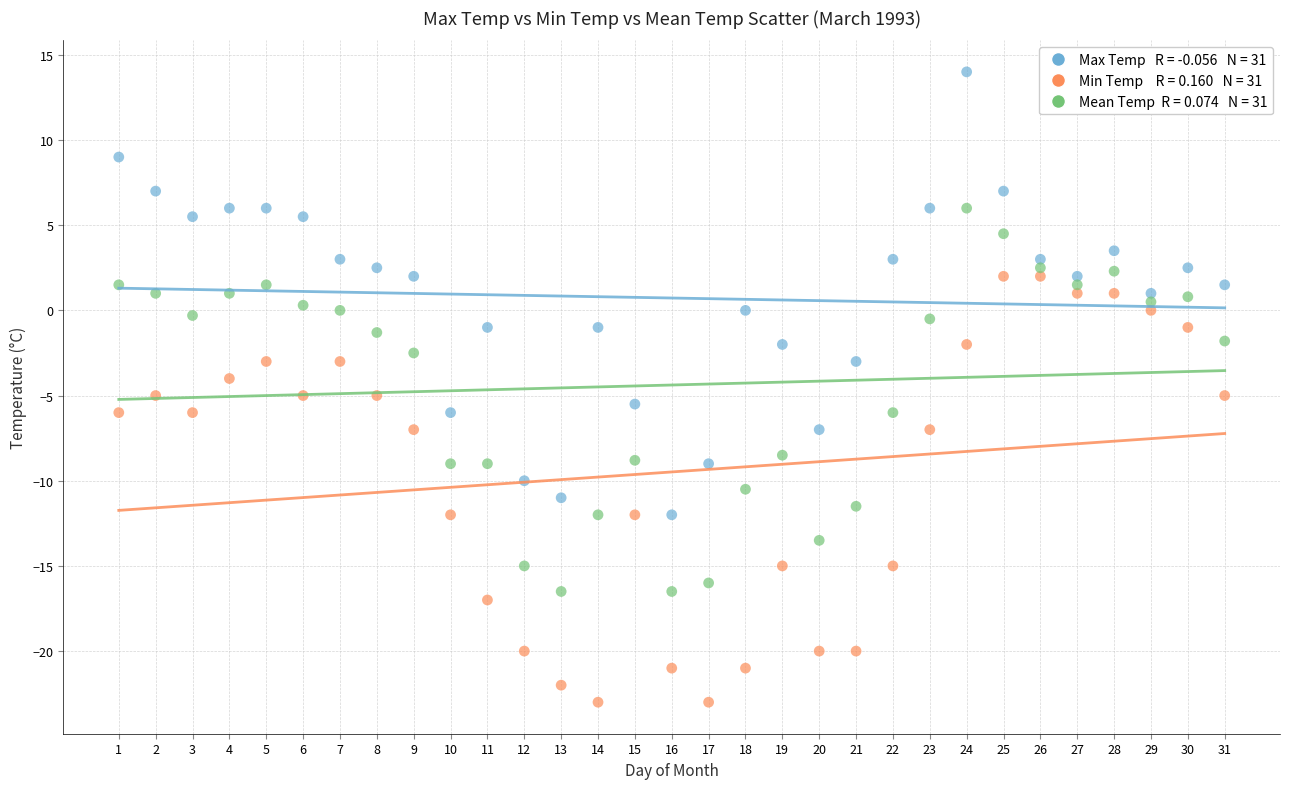

Across all data points, what is the range of Y values (max minus min)?

37.0